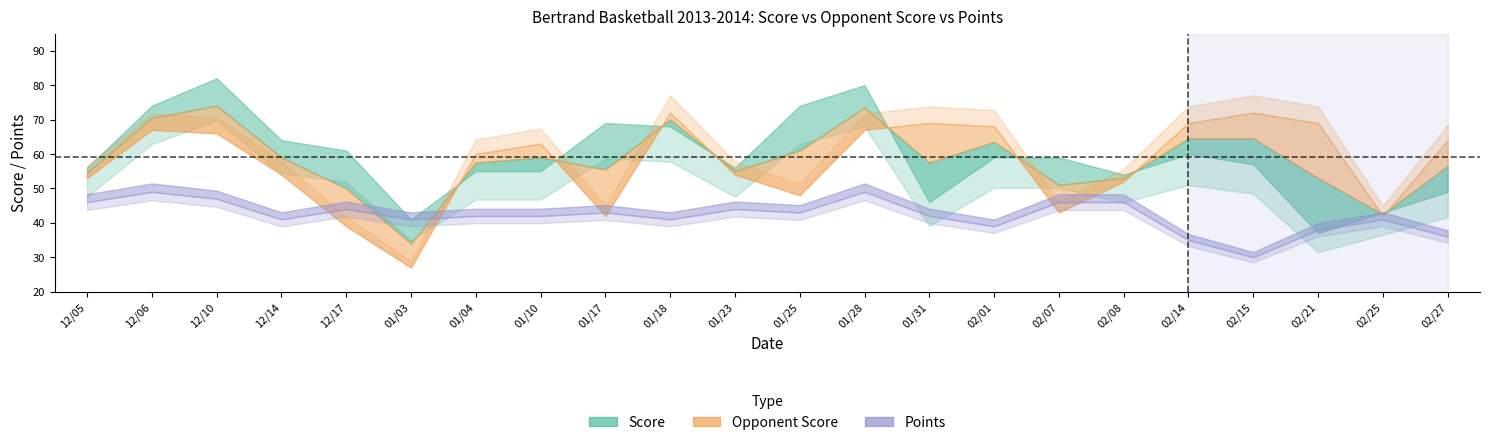

What is the sum of all points values?

925